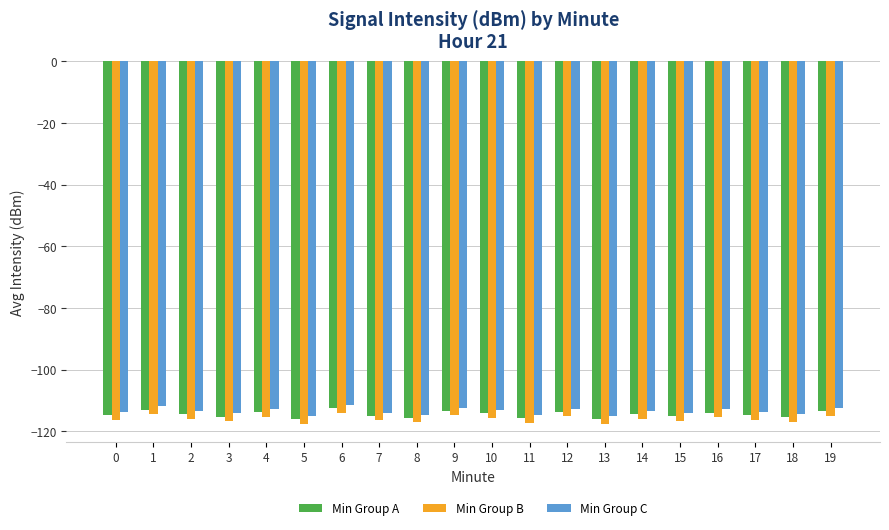

At which label does Min Group A first exceed -114?

1